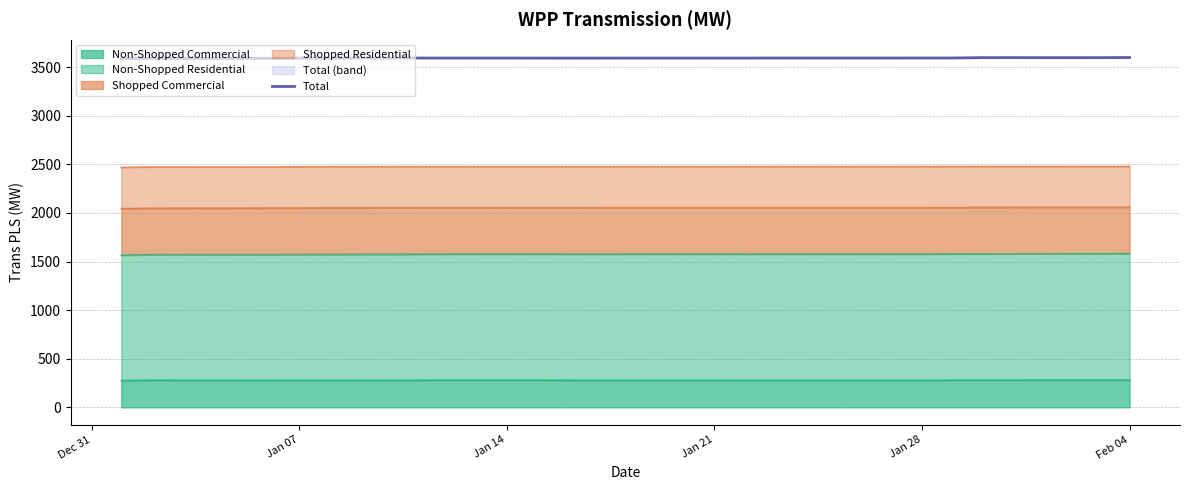

At which category does the chart reach its peak across all series?

Feb 04